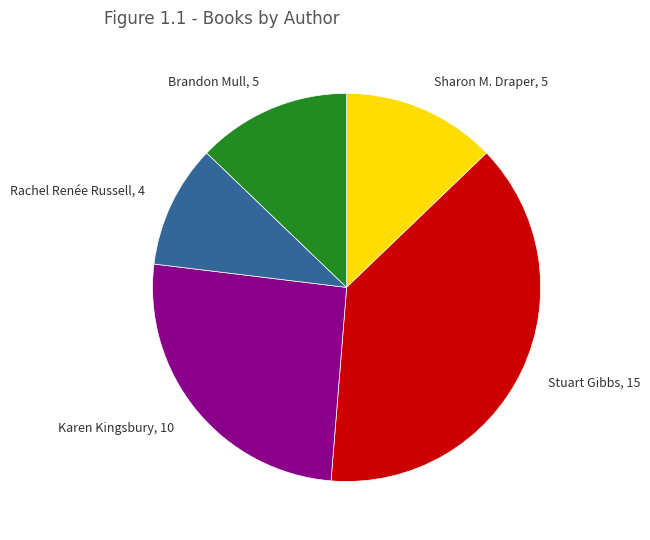

What is the smallest slice in the pie chart?

Rachel Renée Russell, 4